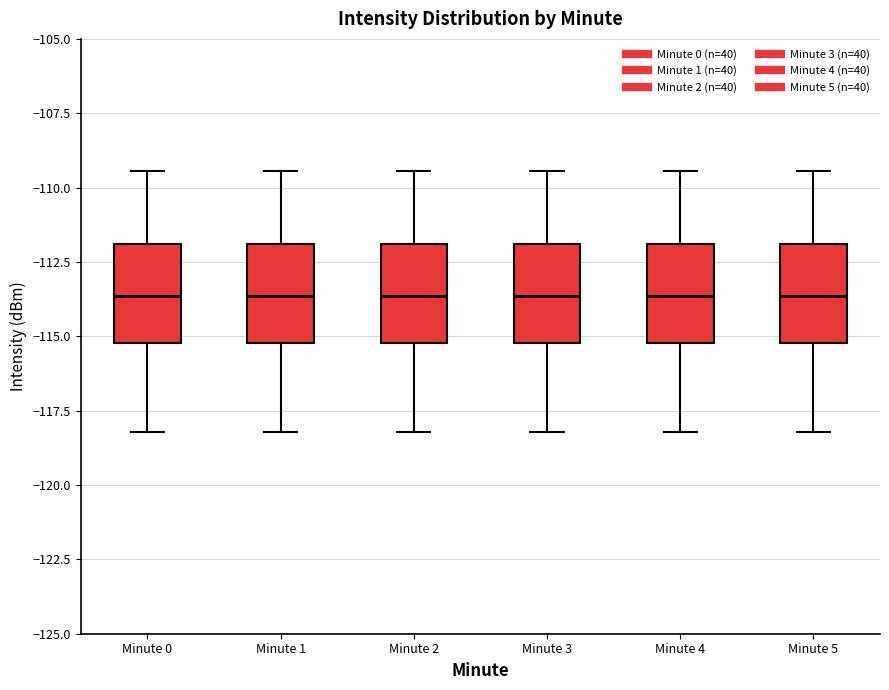

Reading left to right, read every box against the y-axis: the position of its median line, the range the box covers, and the ends of its whiskers. The values are not printed on the chart, so give them approximately, as read against the axis.

Minute 0: median -113.5, box -115.0 to -112.0, whiskers -118.0 to -109.5
Minute 1: median -113.5, box -115.0 to -112.0, whiskers -118.0 to -109.5
Minute 2: median -113.5, box -115.0 to -112.0, whiskers -118.0 to -109.5
Minute 3: median -113.5, box -115.0 to -112.0, whiskers -118.0 to -109.5
Minute 4: median -113.5, box -115.0 to -112.0, whiskers -118.0 to -109.5
Minute 5: median -113.5, box -115.0 to -112.0, whiskers -118.0 to -109.5